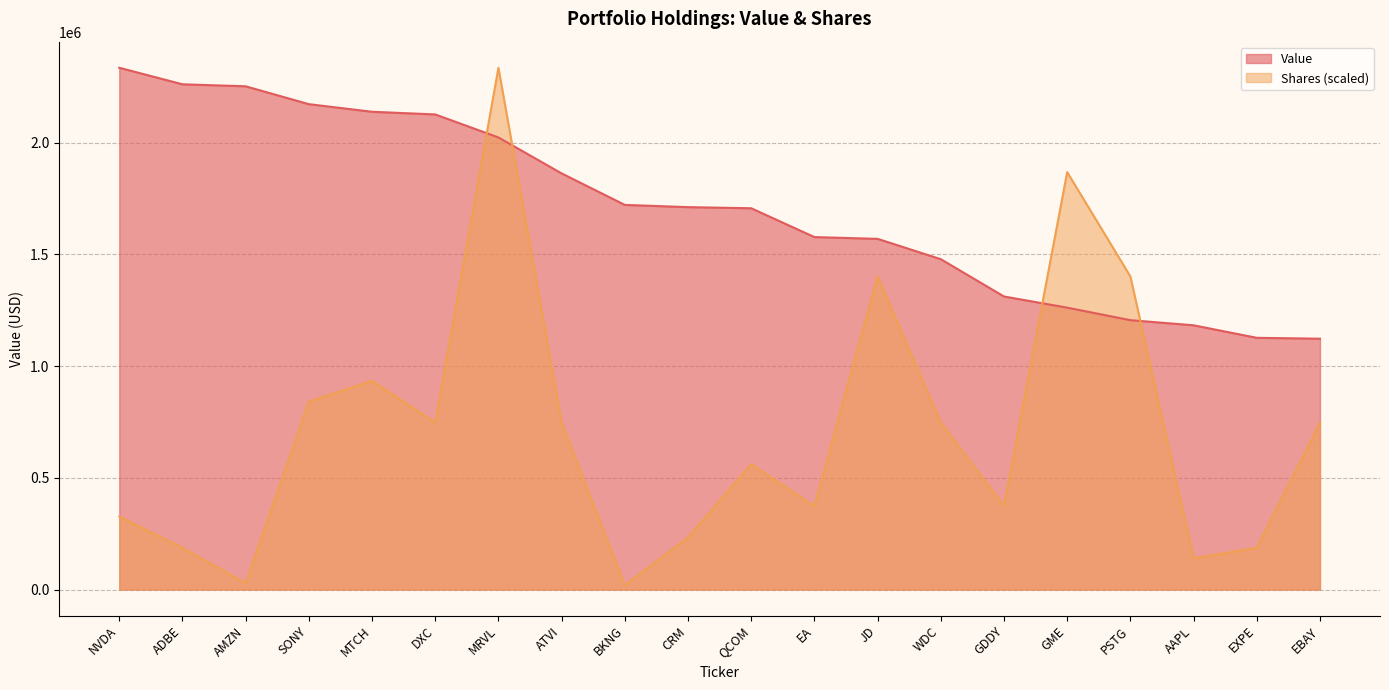

What is the label of the 12th point from the right?

BKNG